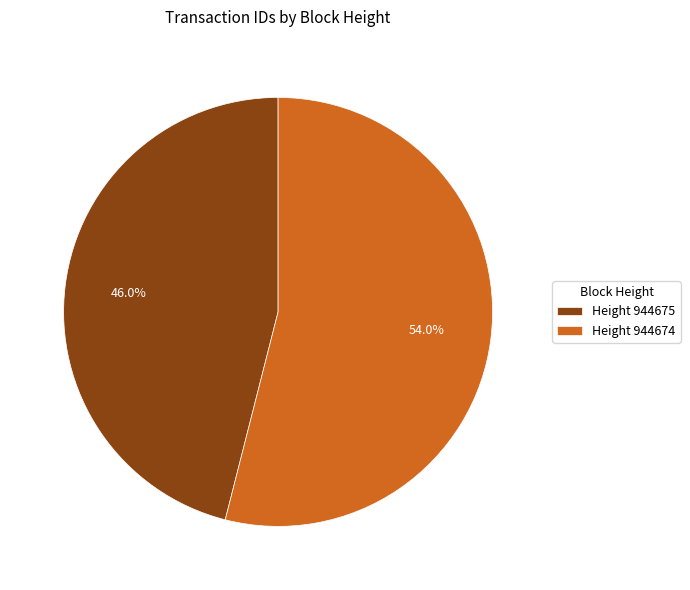

What is the largest slice in the pie chart?

Height 944674